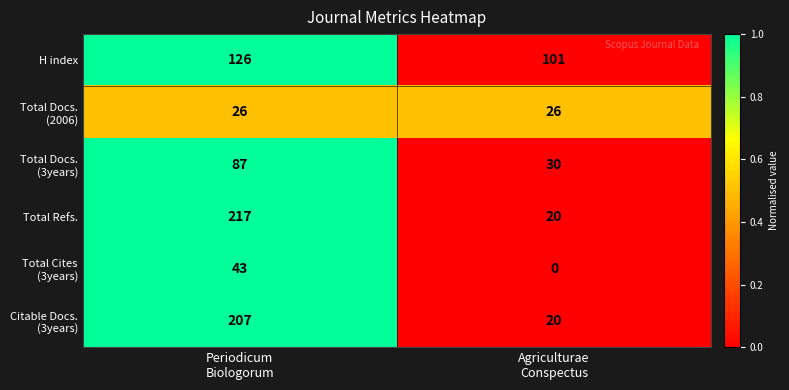

Which series has the largest total across all categories?

Total Refs.